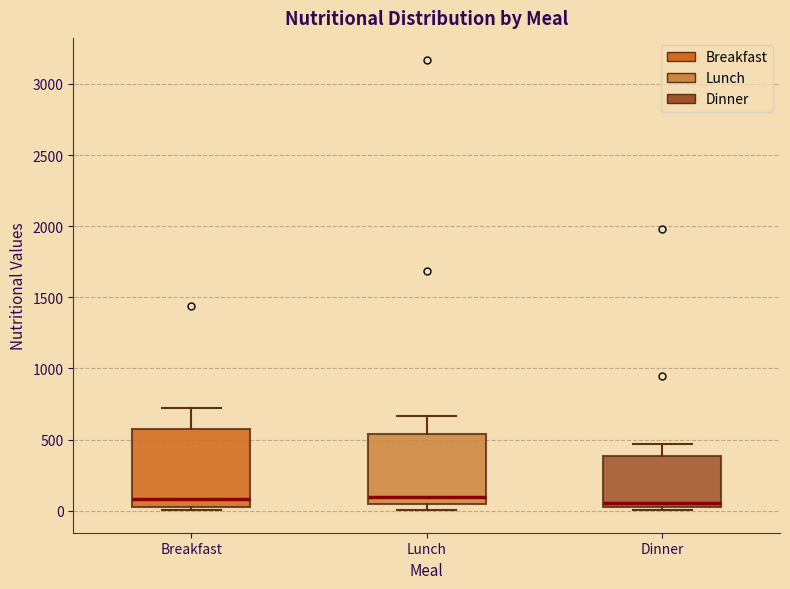

Reading left to right, transcribe this box plot: for each box, give where its median line is, the range the box spans, and where its two whiskers end, as read against the y-axis. The values are not printed on the chart, so give them approximately, as read against the axis.

Breakfast: median 100, box 0 to 600, whiskers 0 (just below the box's lower edge) to 700
Lunch: median 100, box 50 to 550, whiskers 0 to 650
Dinner: median 50 (just above the box's lower edge), box 50 to 400, whiskers 0 to 450